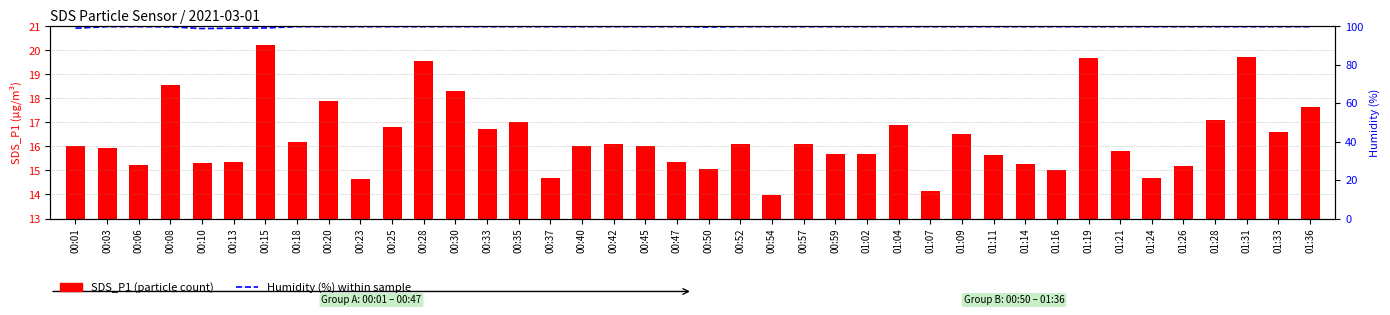

Is the value of Humidity (%) at 00:23 greater than the value of SDS_P1 at 00:18?

Yes